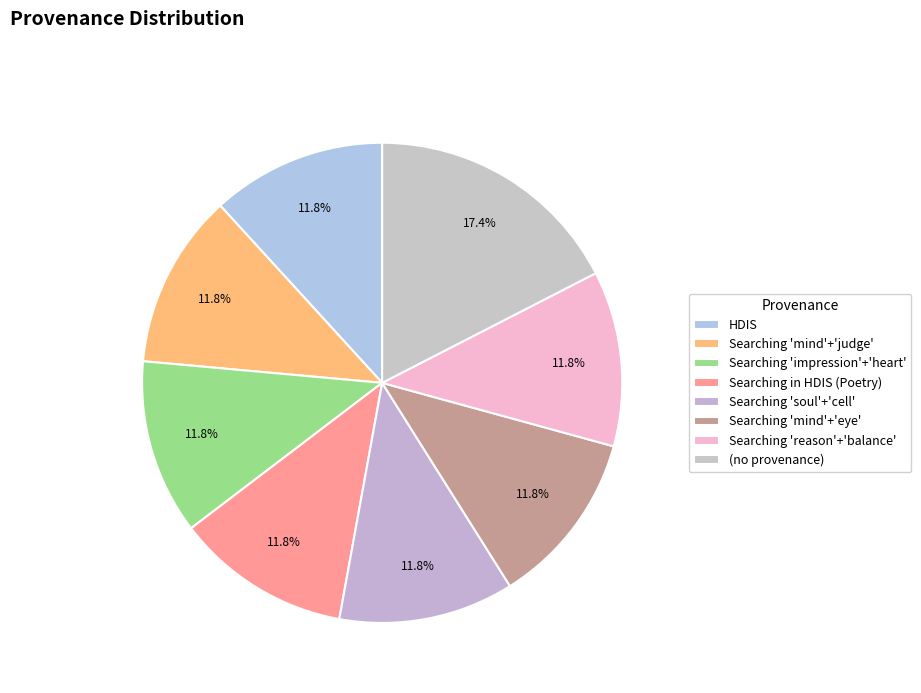

How many slices are in this pie chart?

8